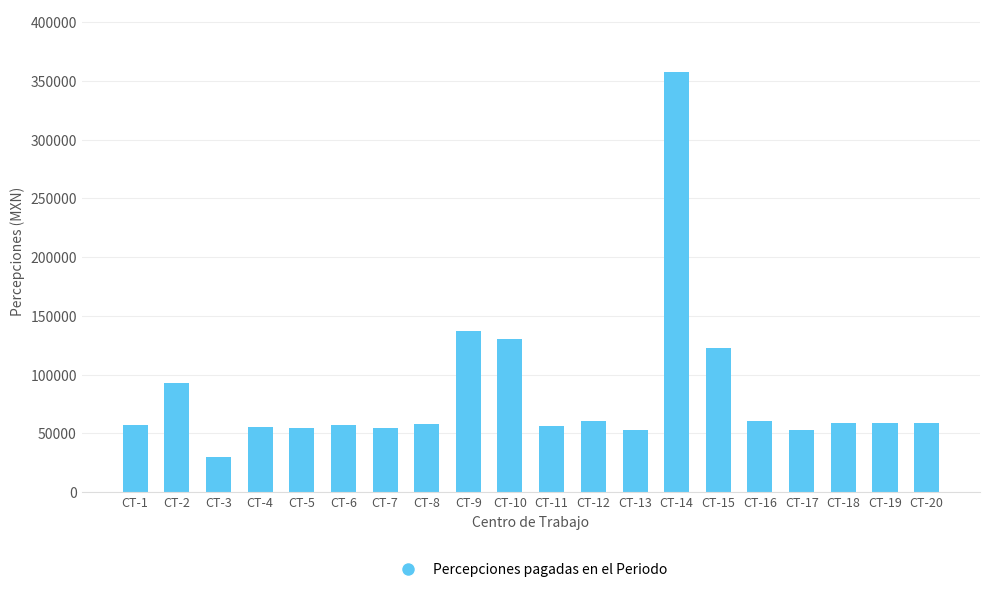

What is the change in value from CT-14 to CT-15?

-234399.8